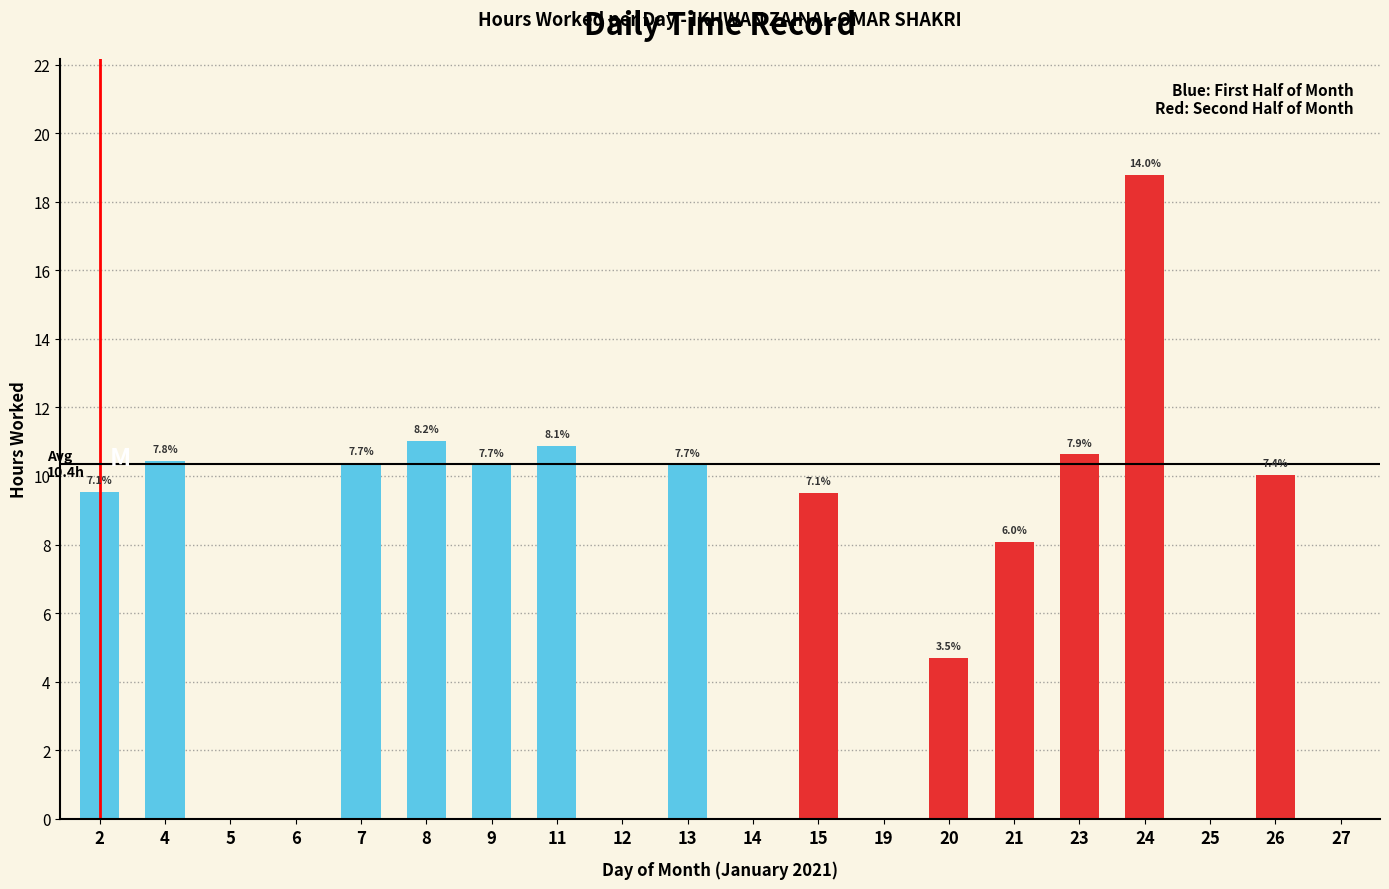

Are the bars horizontal?

No